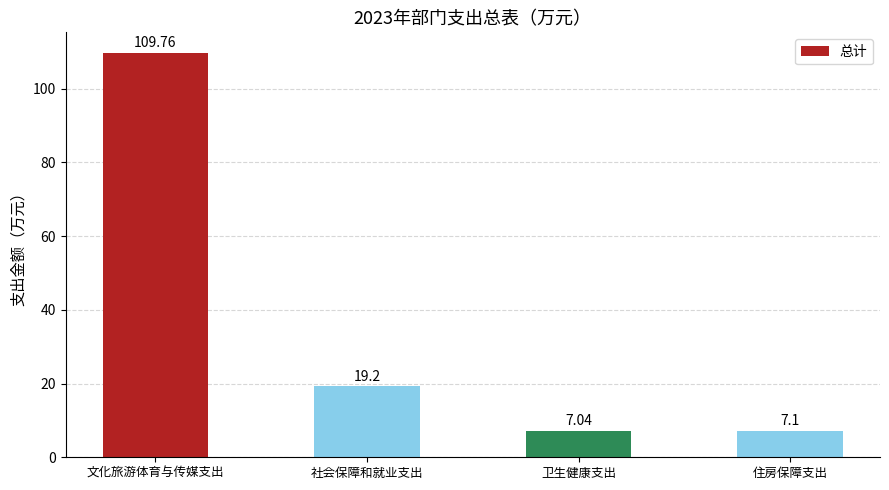

What is the sum of the values at 社会保障和就业支出 and 住房保障支出?

26.3